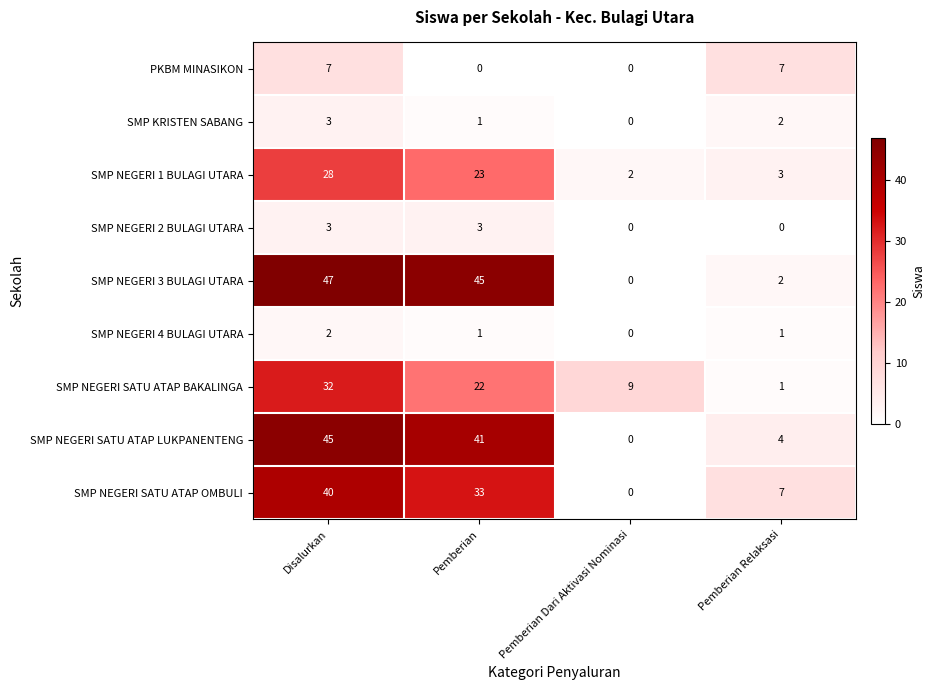

How many SMP NEGERI SATU ATAP OMBULI values are between 7 and 40?

3